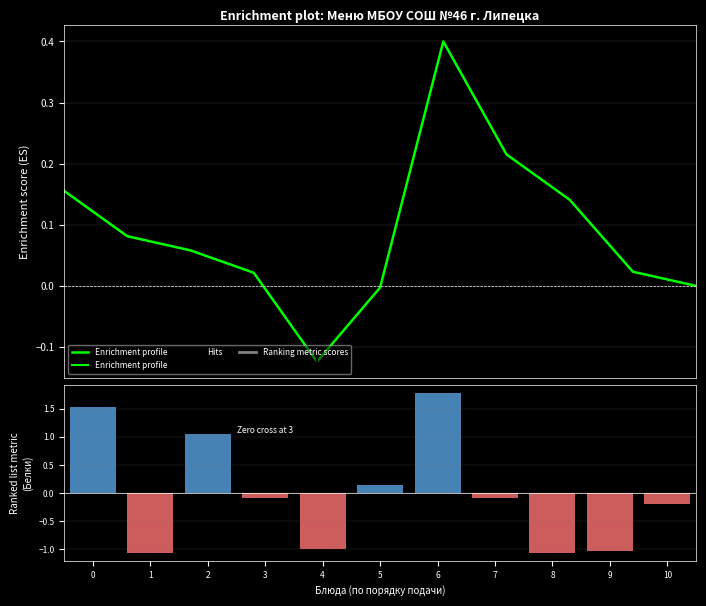

Which category has the lowest value across all series?

1